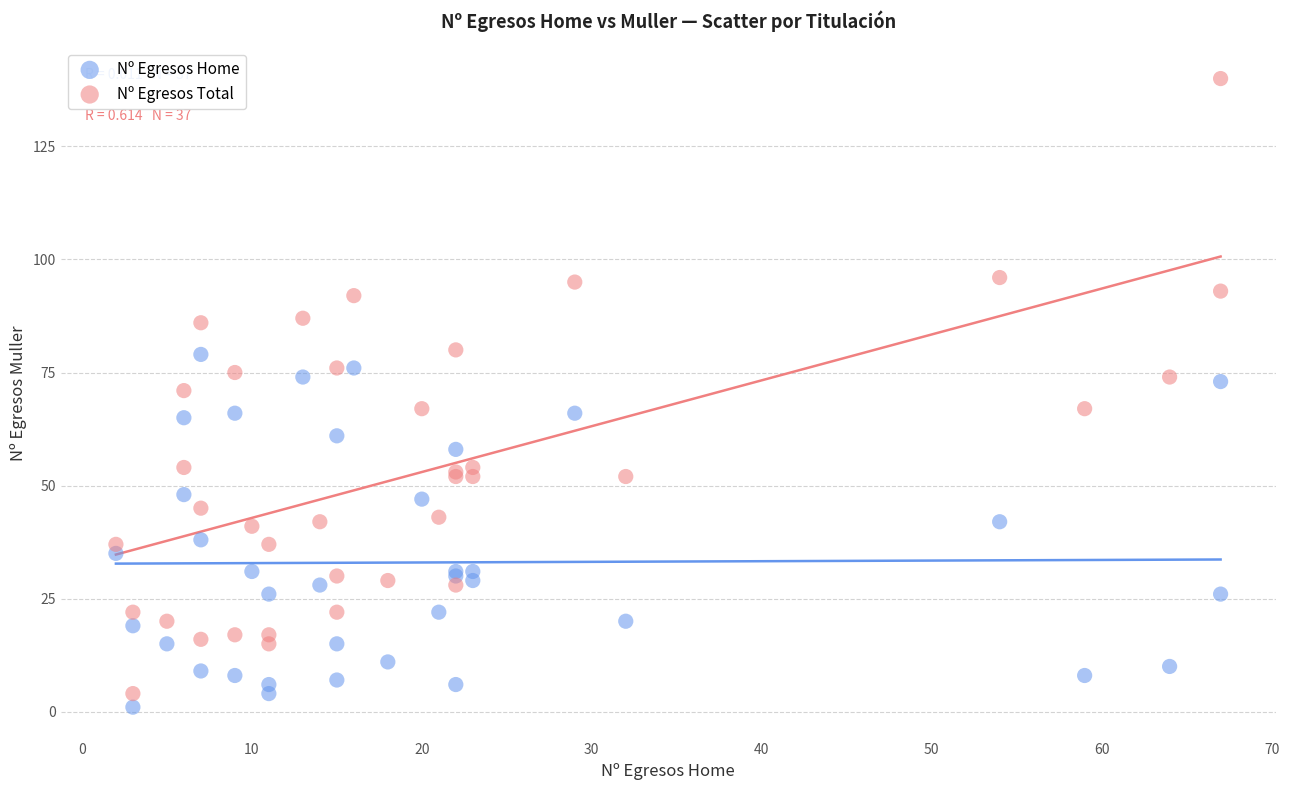

What is the X range (max minus min) for the scatter plot?

65